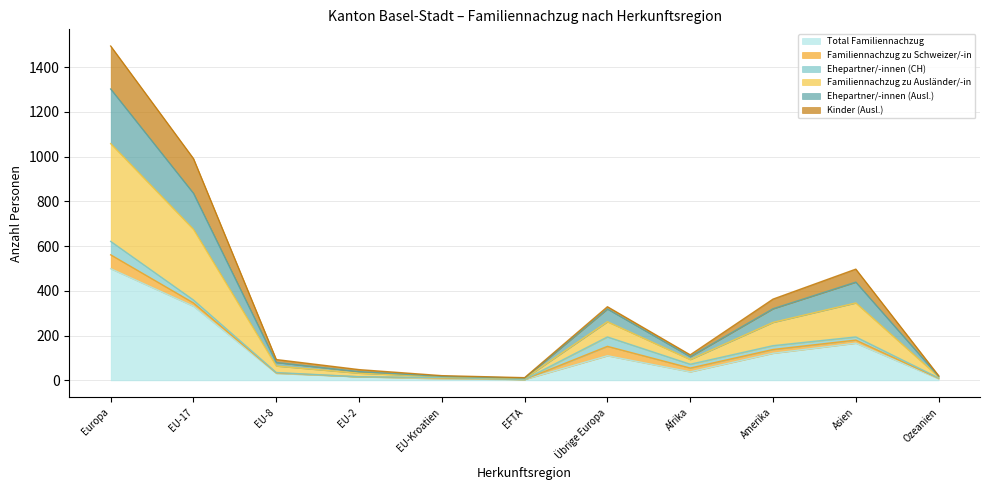

What is the approximate value of Total Familiennachzug at Europa?

499